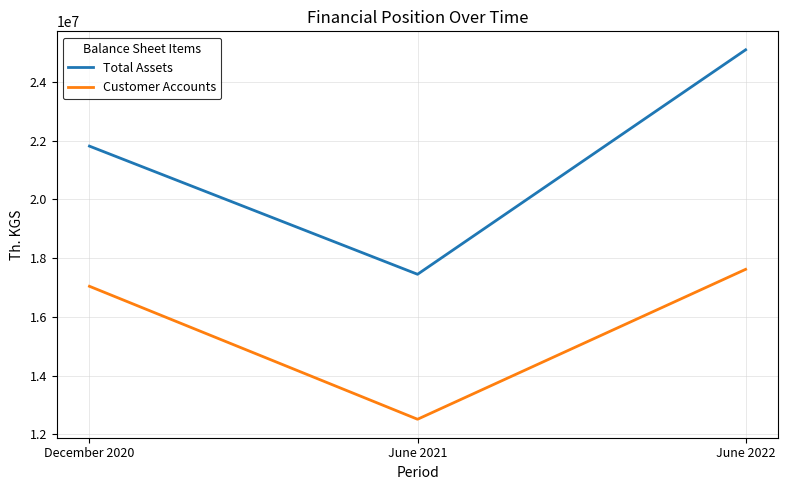

At which category is the sum across all series the highest?

June 2022